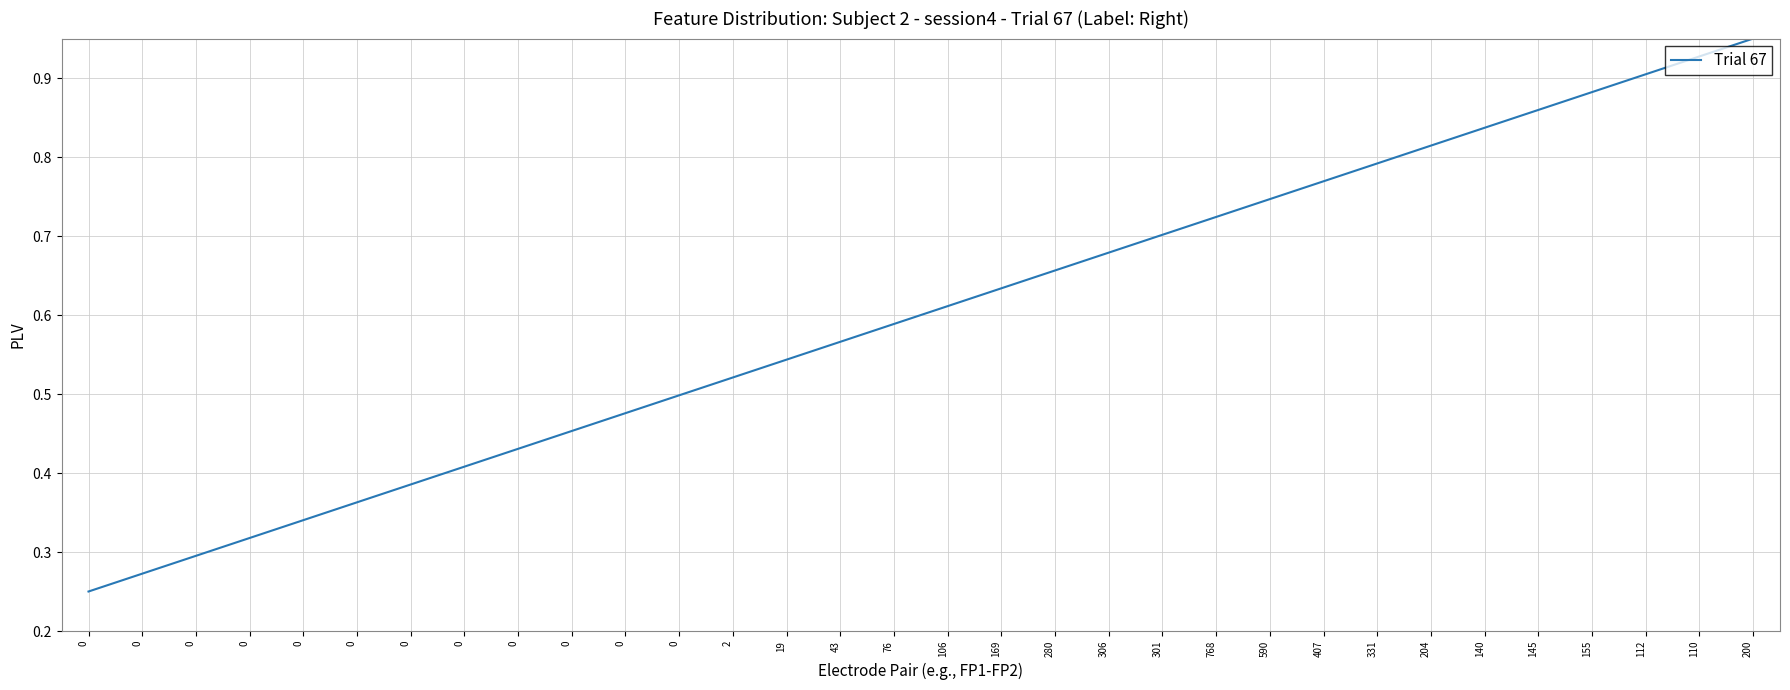

The value at 0 is 0.5. True or false?

False